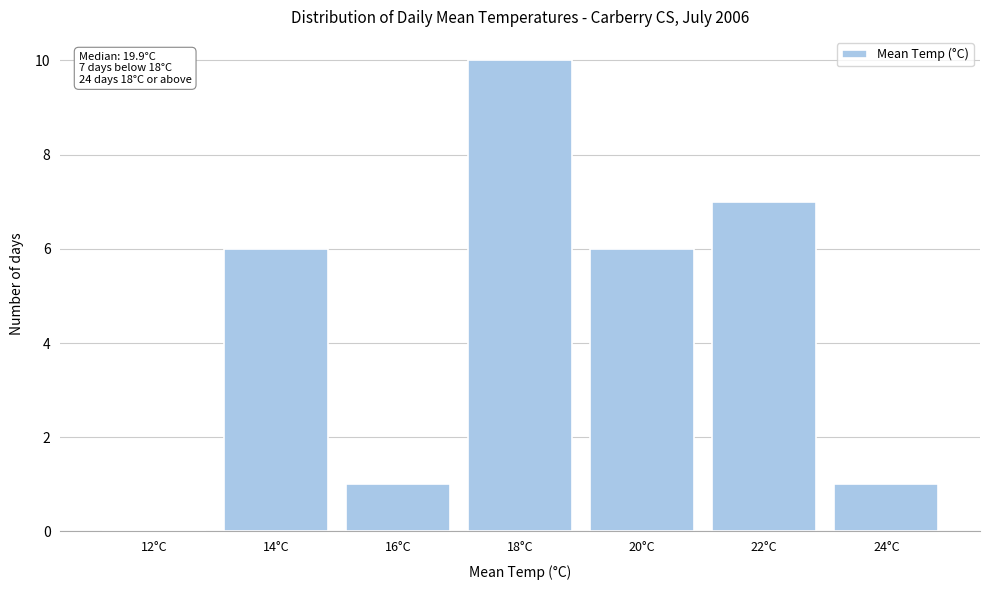

Reading left to right, transcribe all the data shown in this chart.

12°C=0	14°C=6	16°C=1	18°C=10	20°C=6	22°C=7	24°C=1